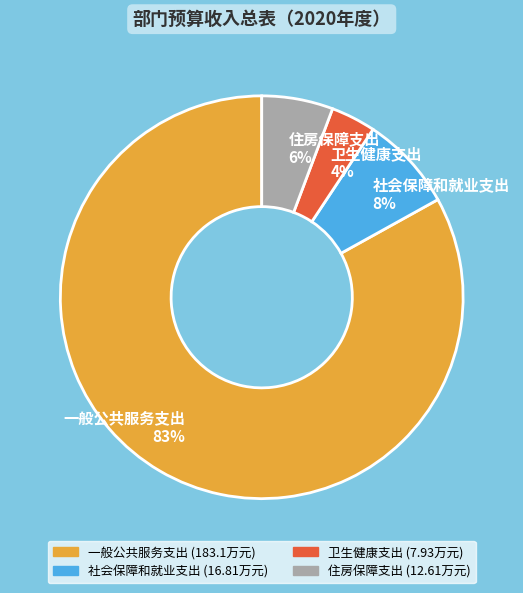

Rank the categories by value from lowest to highest.

卫生健康支出, 住房保障支出, 社会保障和就业支出, 一般公共服务支出